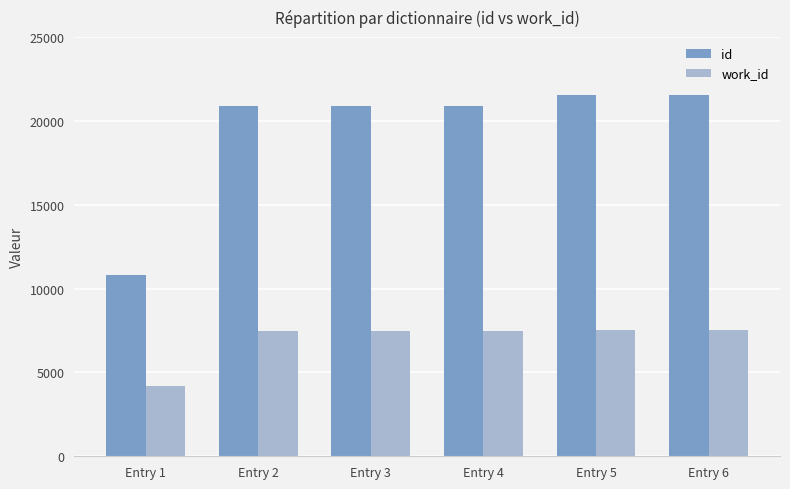

At Entry 5, list the series in order from largest to smallest.

id, work_id